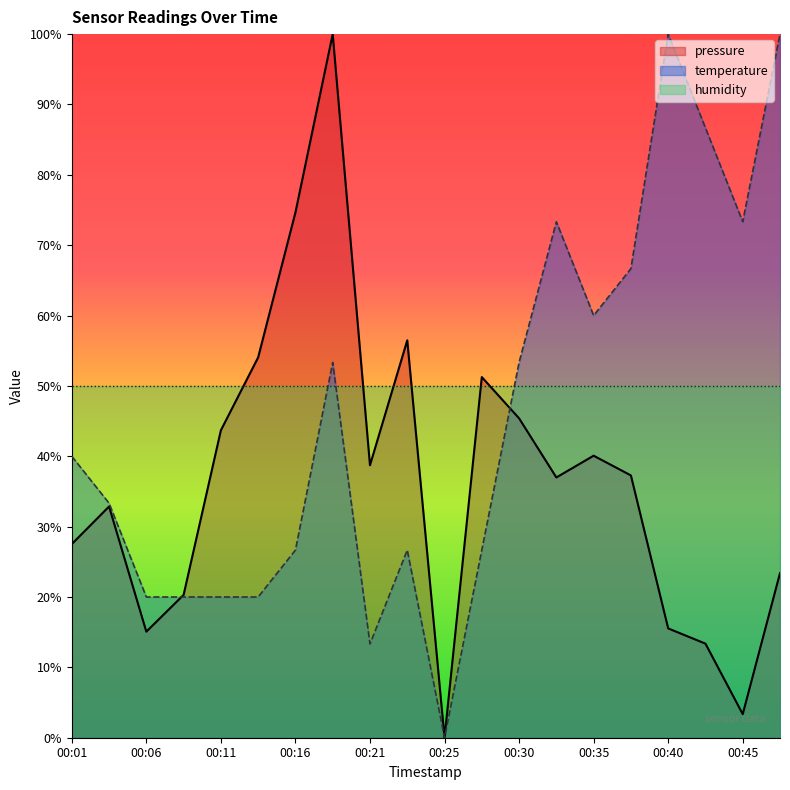

At which label does pressure first exceed 37?

00:11